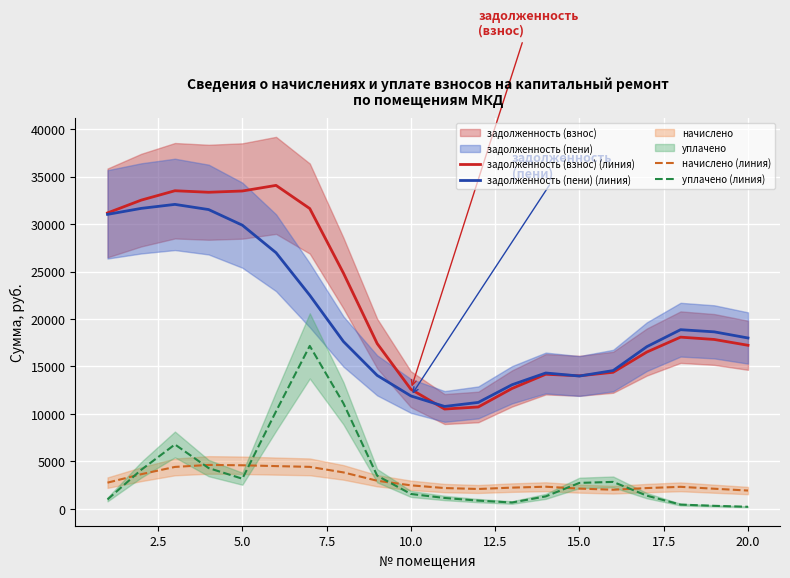

How many data points in уплачено (линия) are above 2738?

10